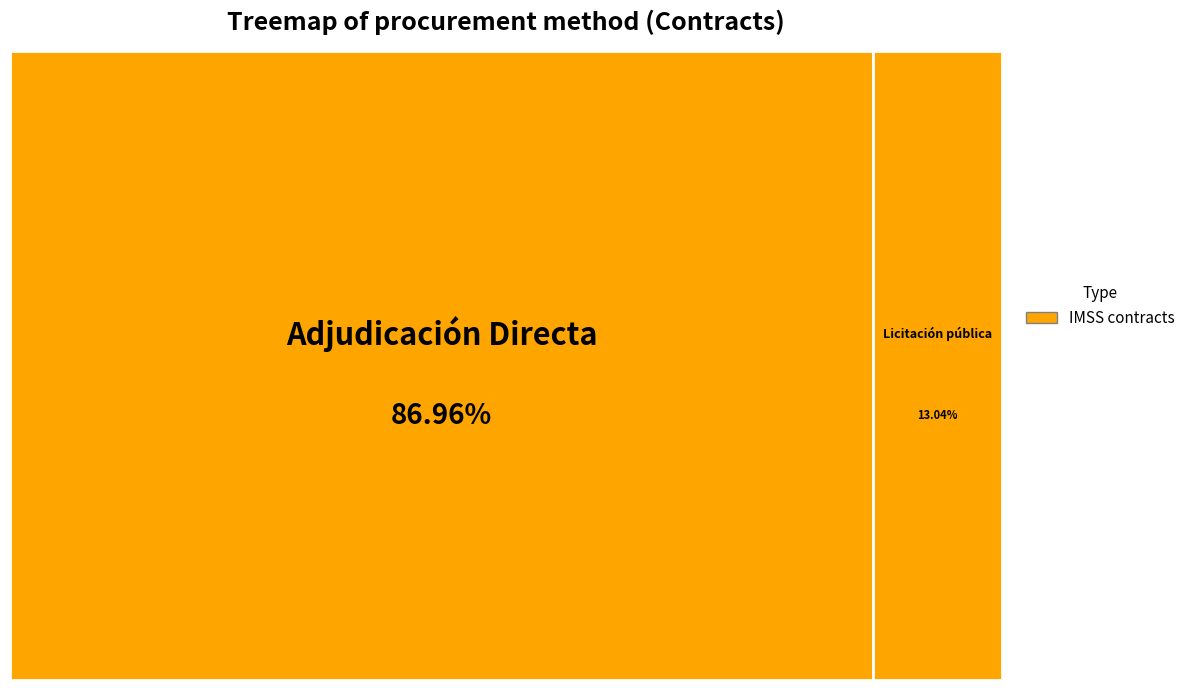

To the nearest percent, what is the average slice percentage?

50%